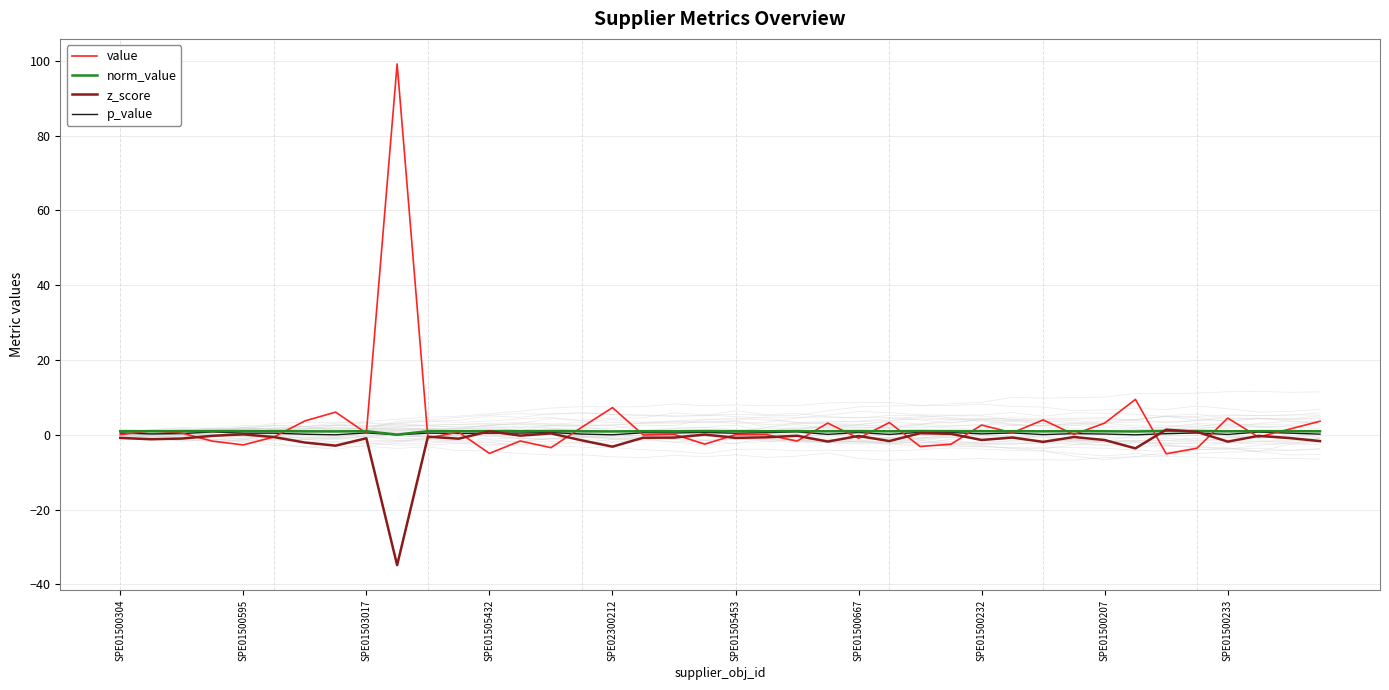

At which category does p_value reach its first local peak?

SPE01505432